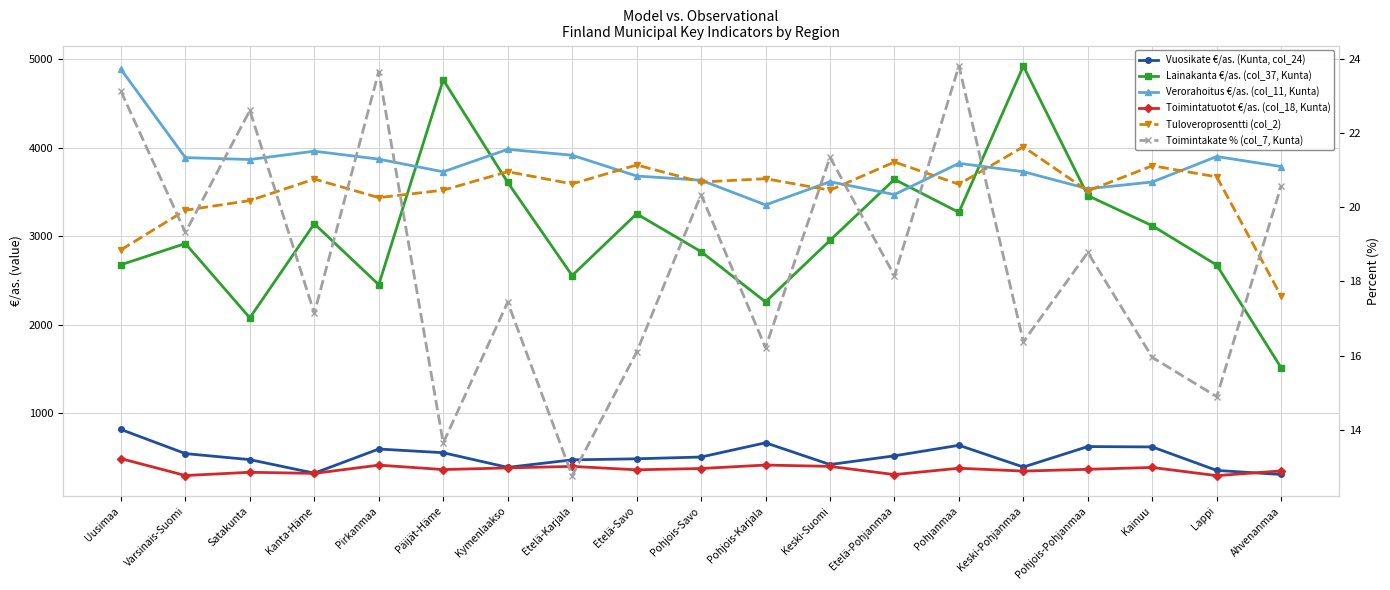

How many lines are shown in the chart?

6